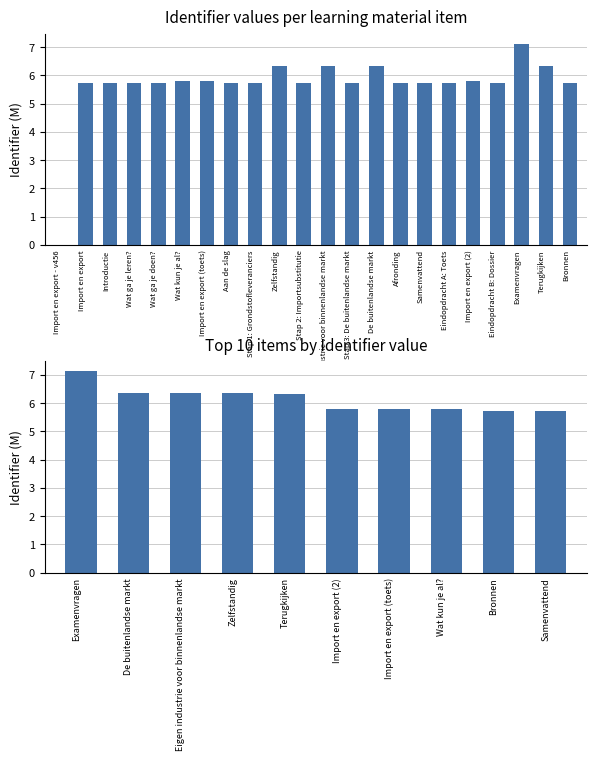

What is the difference between the maximum and minimum values?

1.4